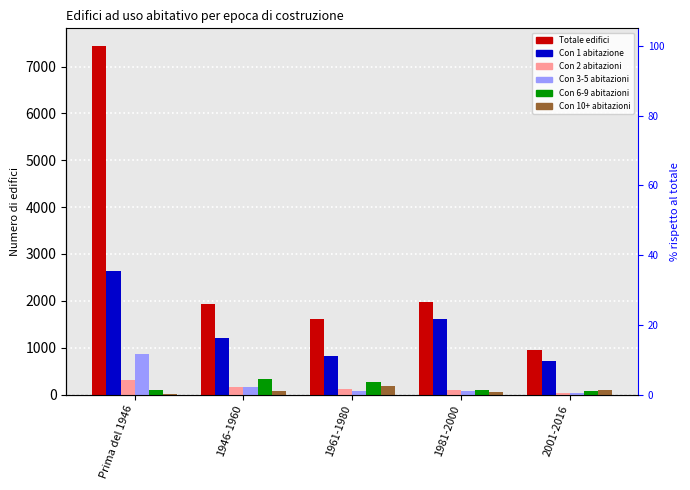

Which category has the lowest value across all series?

Prima del 1946